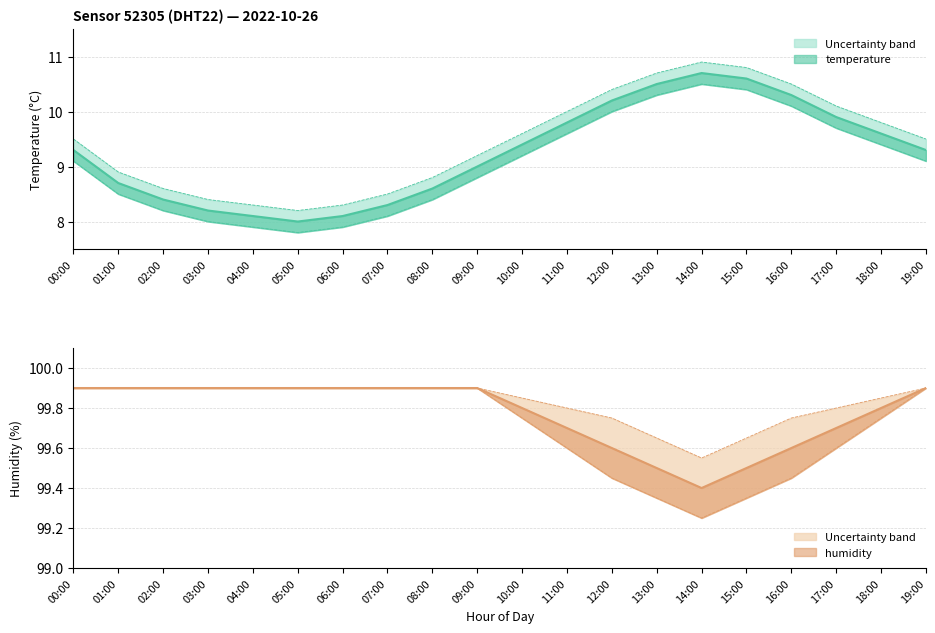

True or false: temperature and humidity intersect in this chart.

False